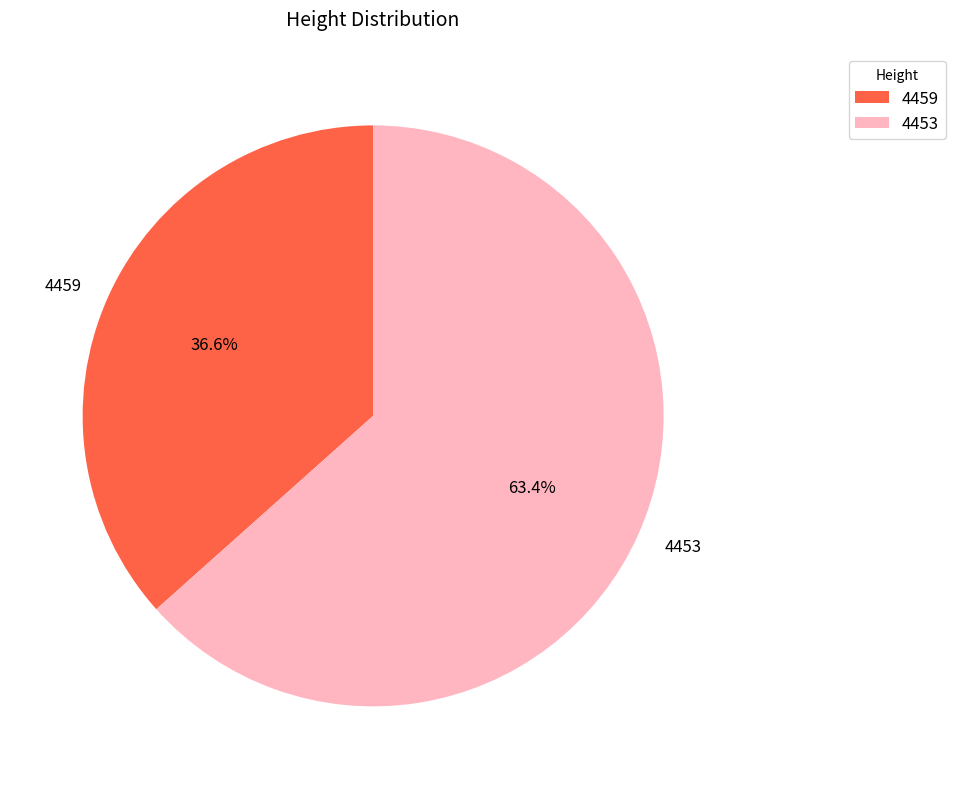

True or false: 4459 accounts for 37% of the total.

True